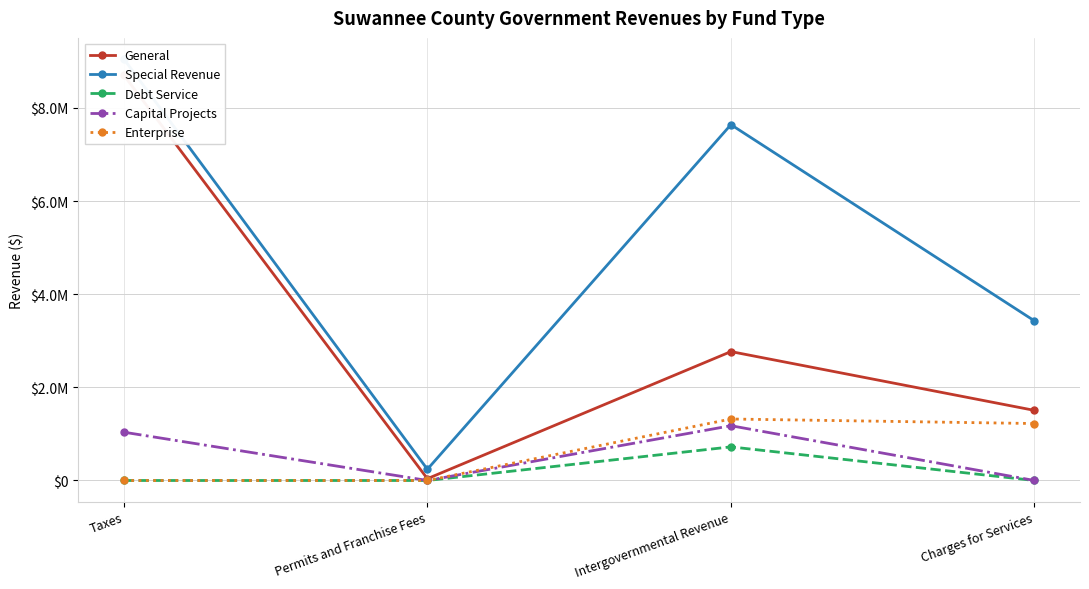

What is the sum of all Special Revenue values?

20362713